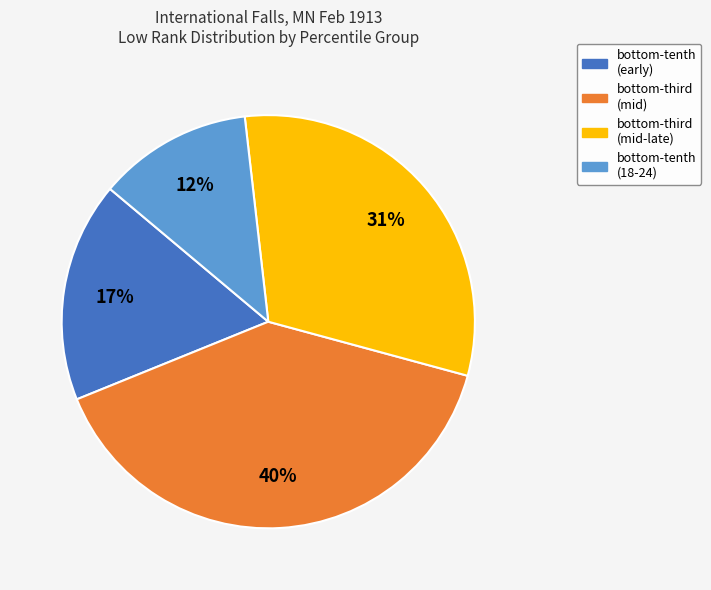

How many segments does this pie chart have?

4